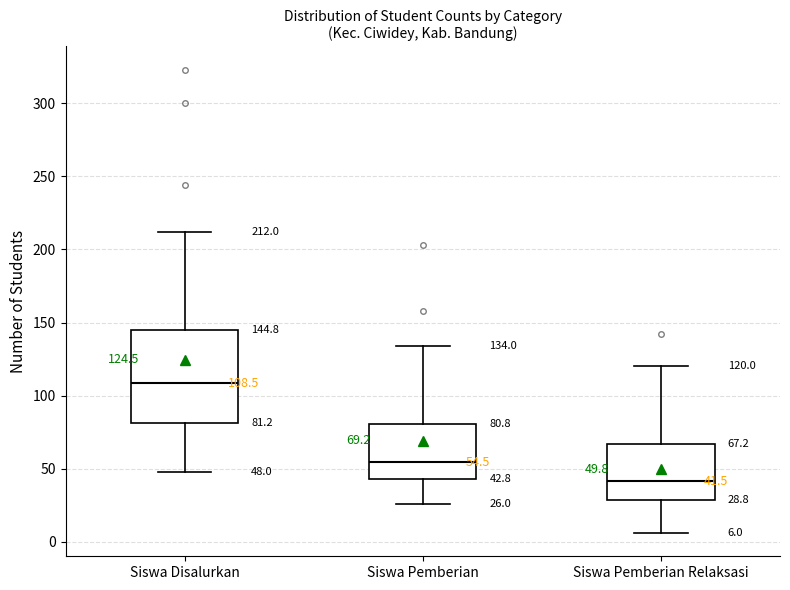

Comparing the boxes themselves (not the whiskers), which one is the tallest?

Siswa Disalurkan